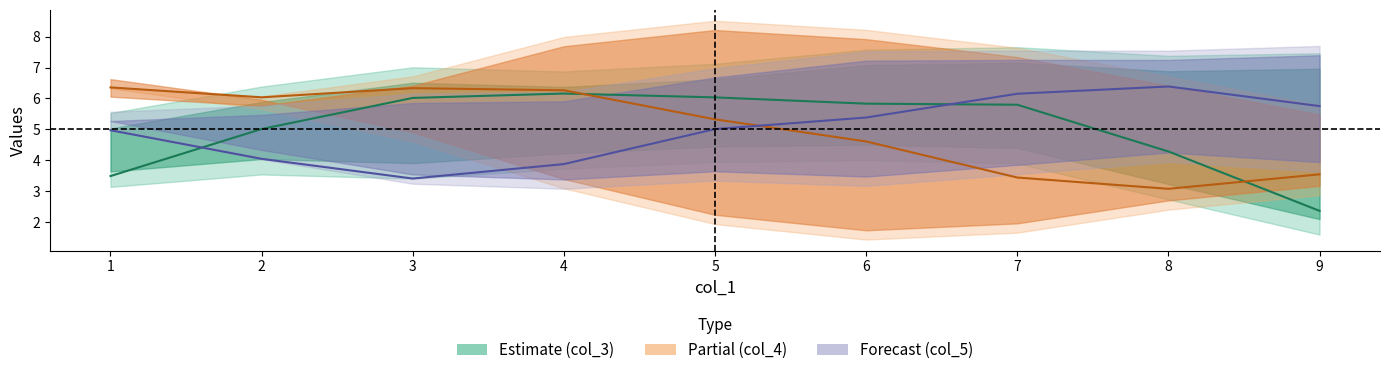

What is the spread (max minus min) of values at 3?

2.9